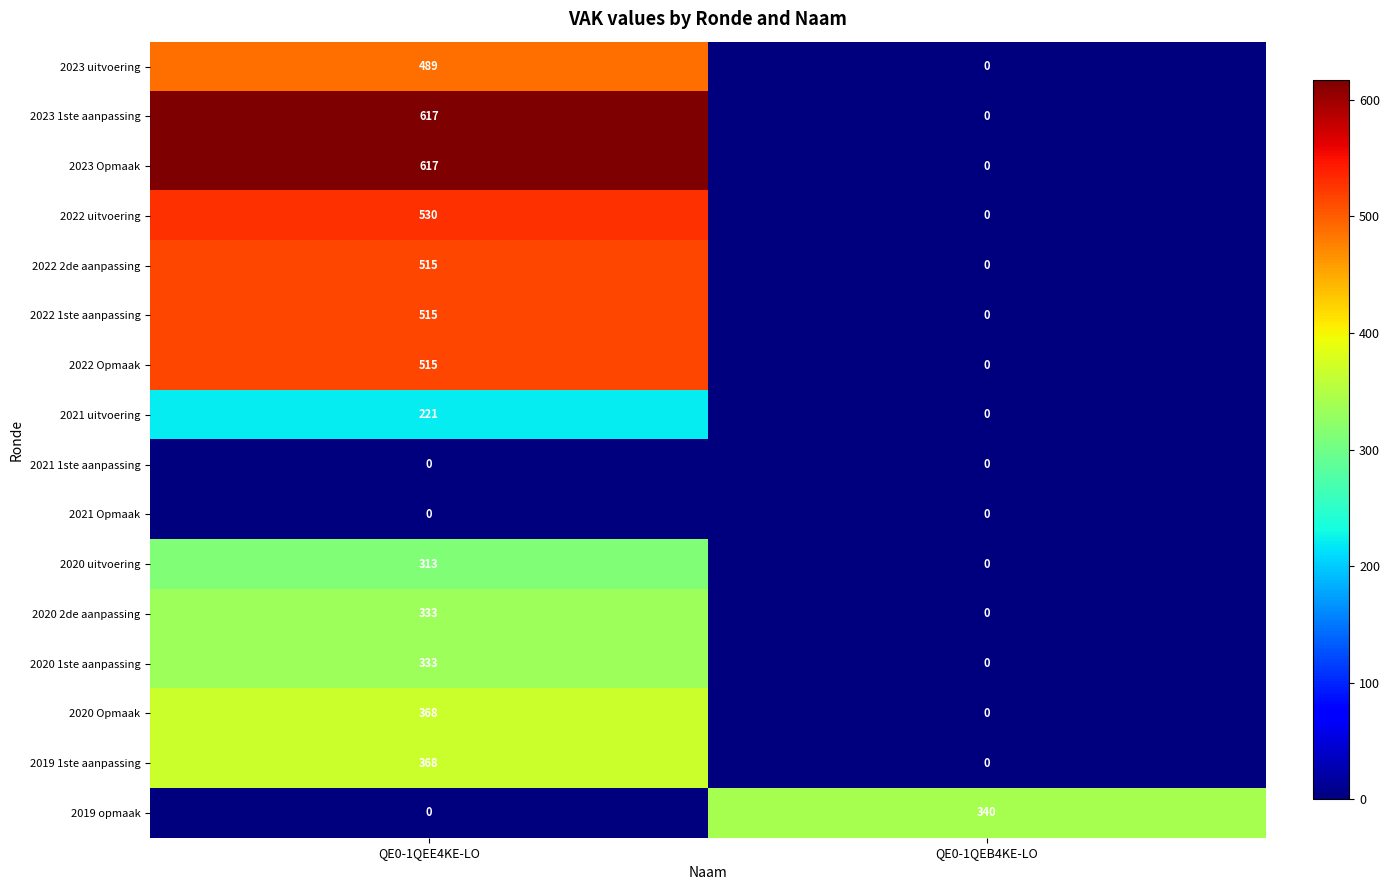

What is the total value across all series at QE0-1QEB4KE-LO?

340